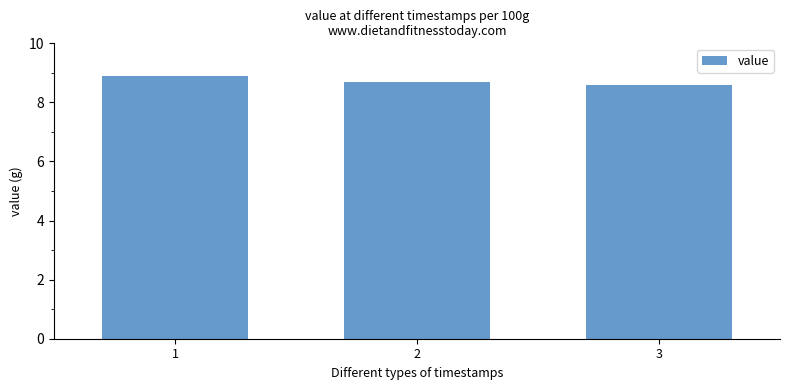

List the labels in order of value, largest first.

1, 2, 3